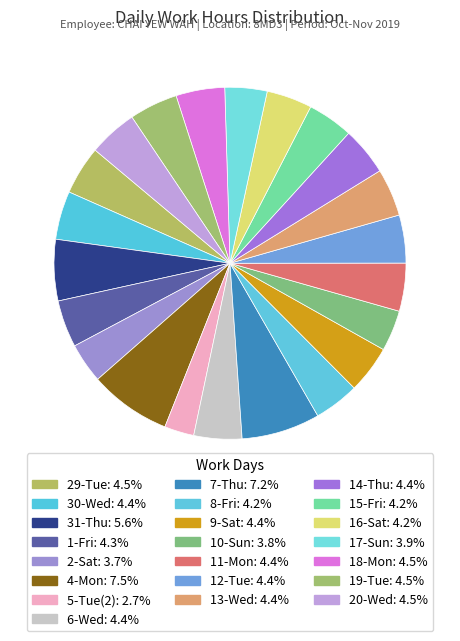

How many slices are in this pie chart?

22